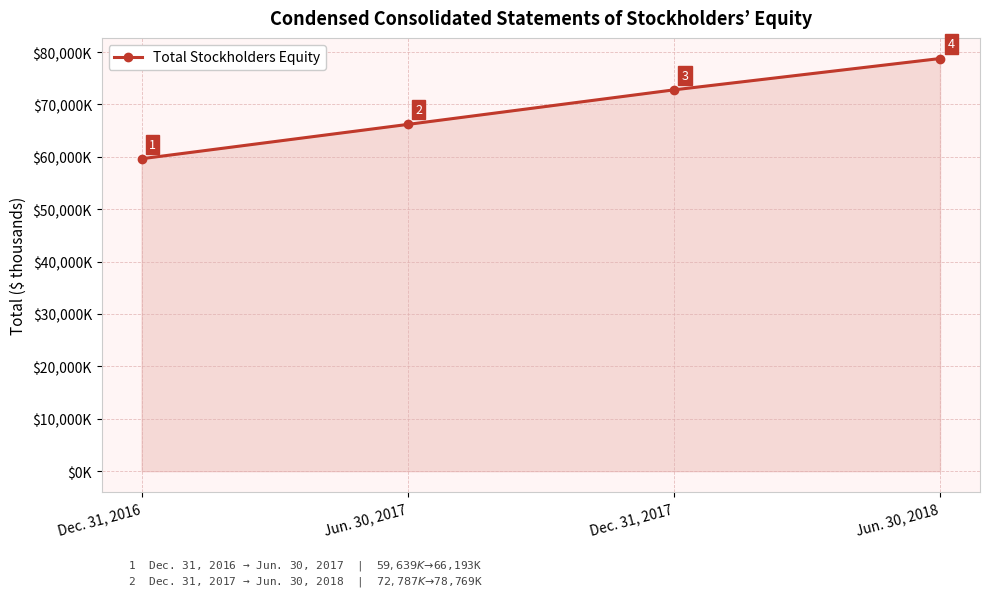

Approximately how many times larger is the value at Jun. 30, 2017 compared to Dec. 31, 2016?

1.1